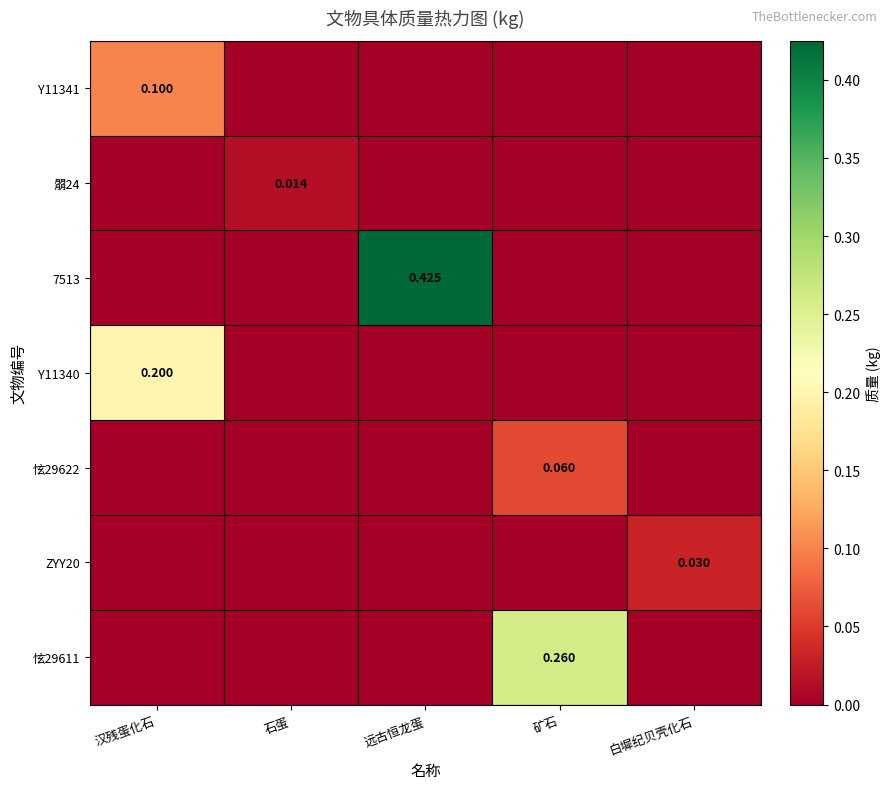

Where is 7513 nearest to the value 0?

汉残蛋化石